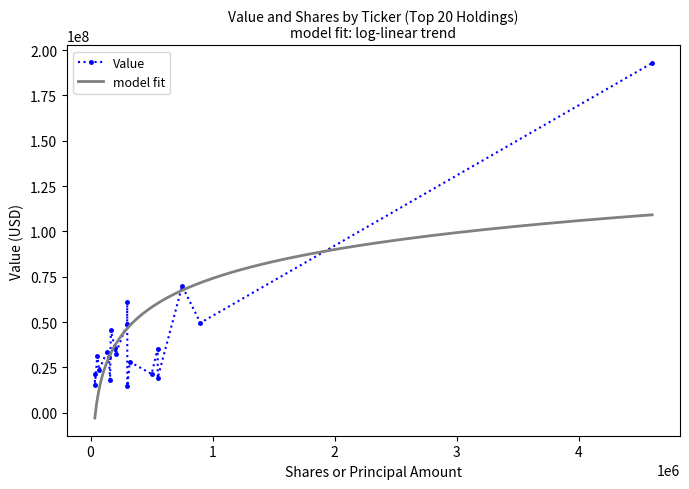

Which series has the largest total across all categories?

Value